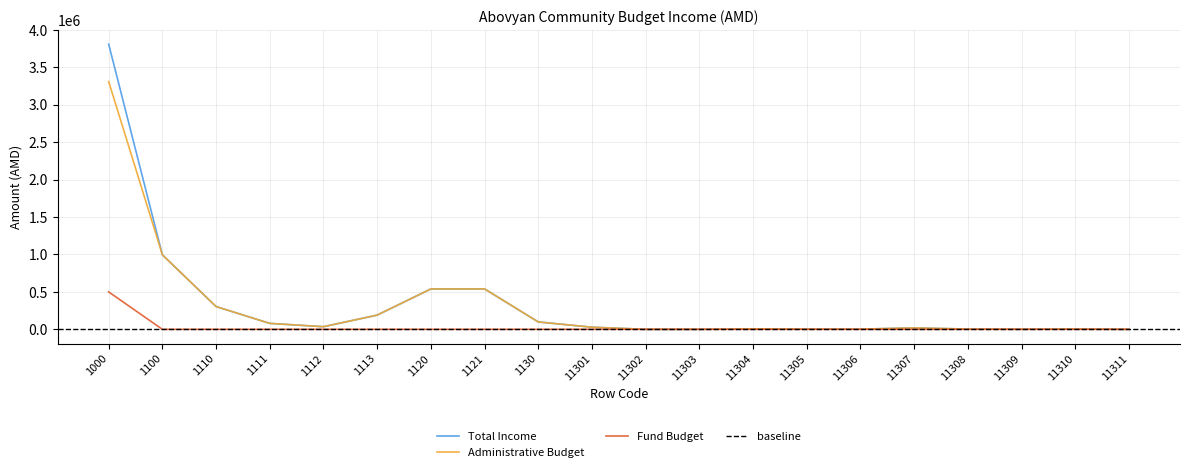

The value of Administrative Budget at 1111 is 79285.4. True or false?

True